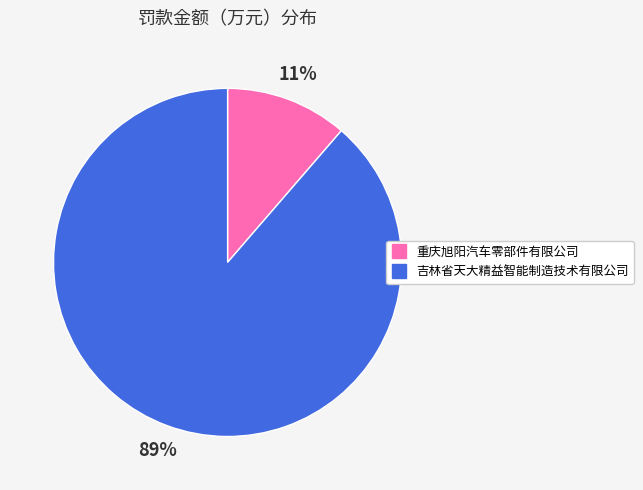

Is there a majority slice in this chart?

Yes